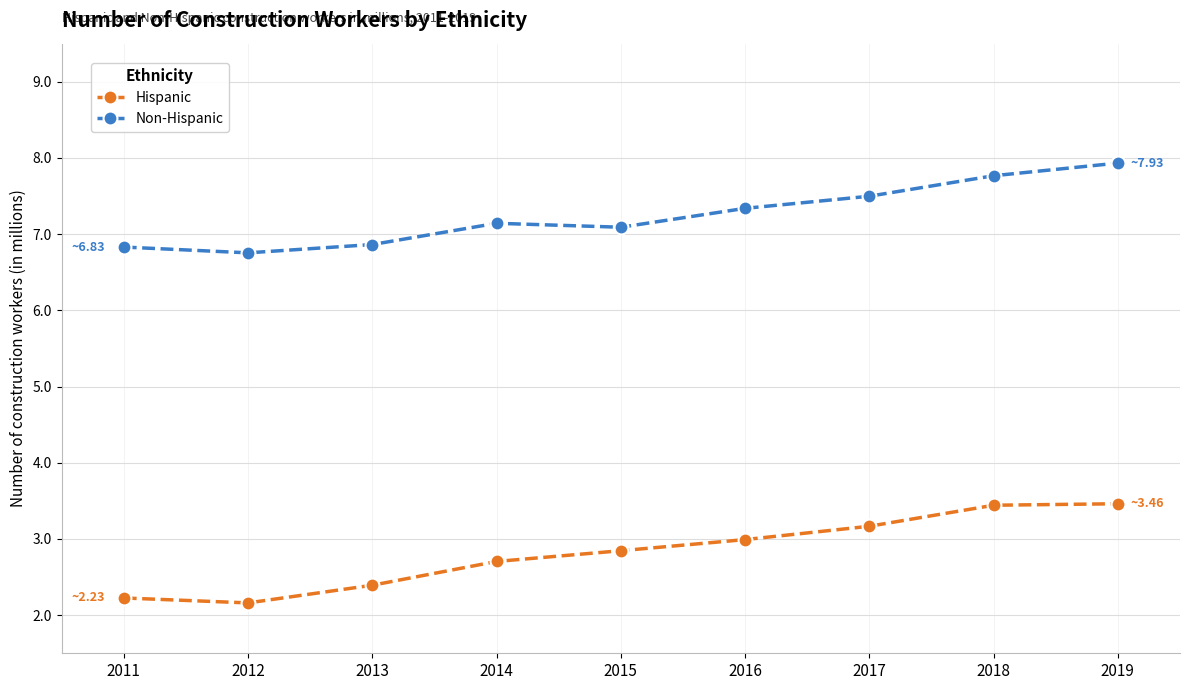

Is the value of Non-Hispanic at 2018 greater than the value of Hispanic at 2013?

Yes